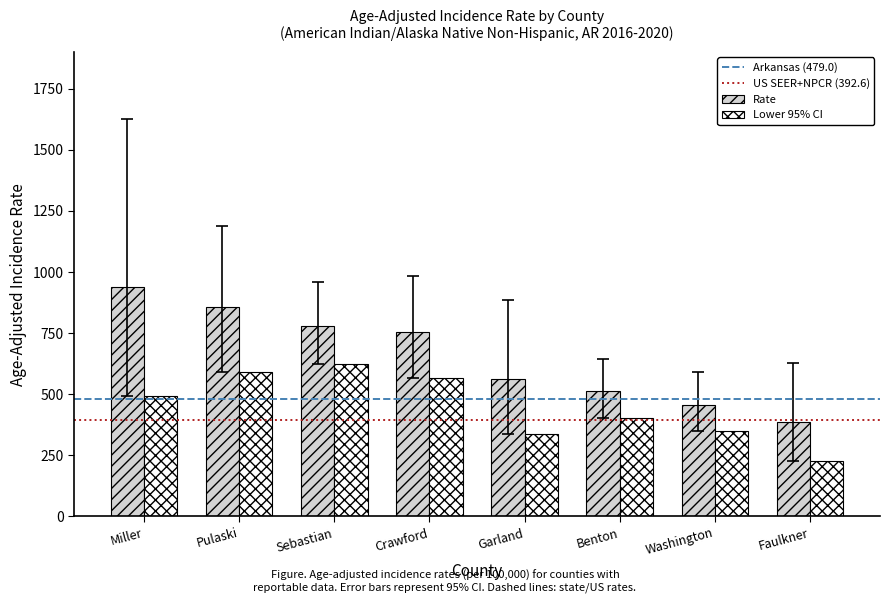

At which label does Rate reach its minimum?

Faulkner